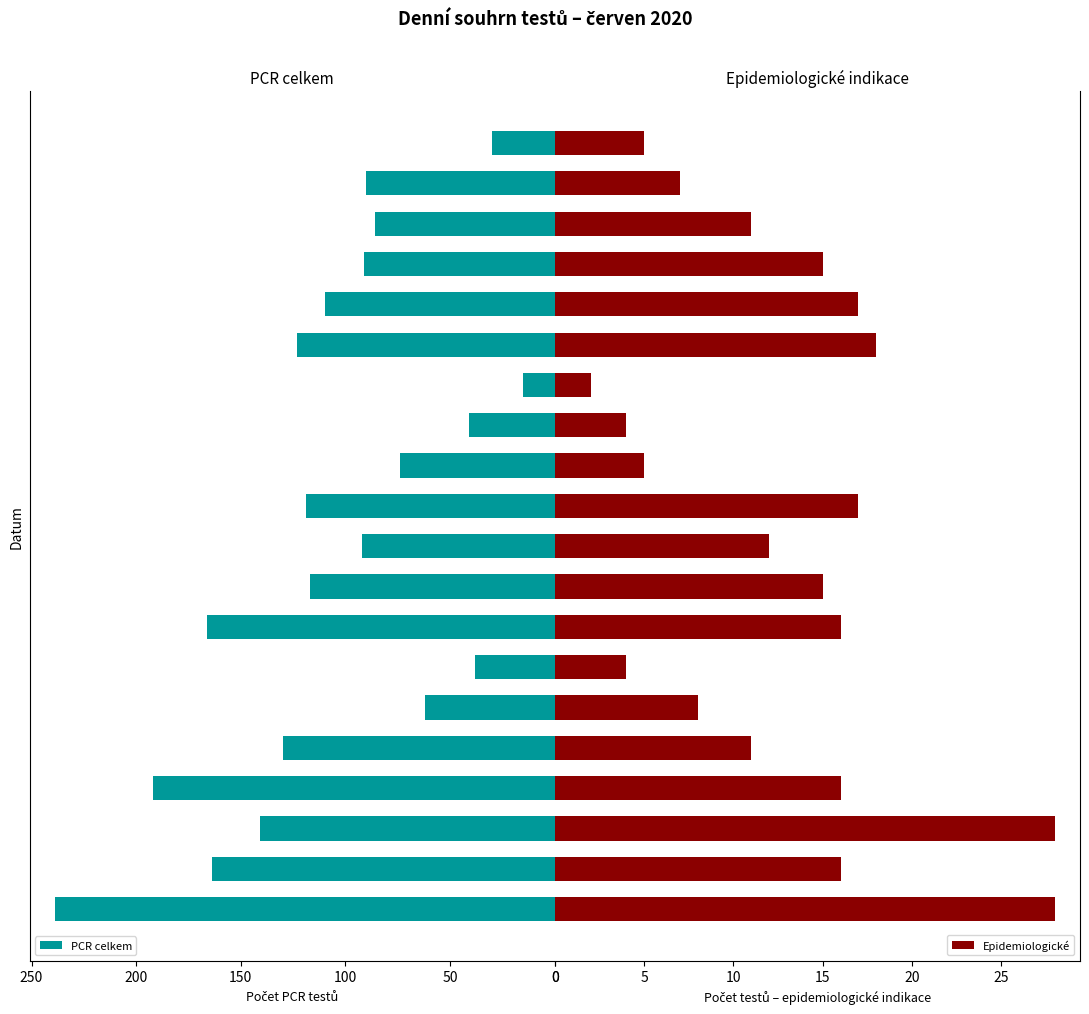

What is the difference between the maximum and second lowest values in the Epidemiologické series?

24